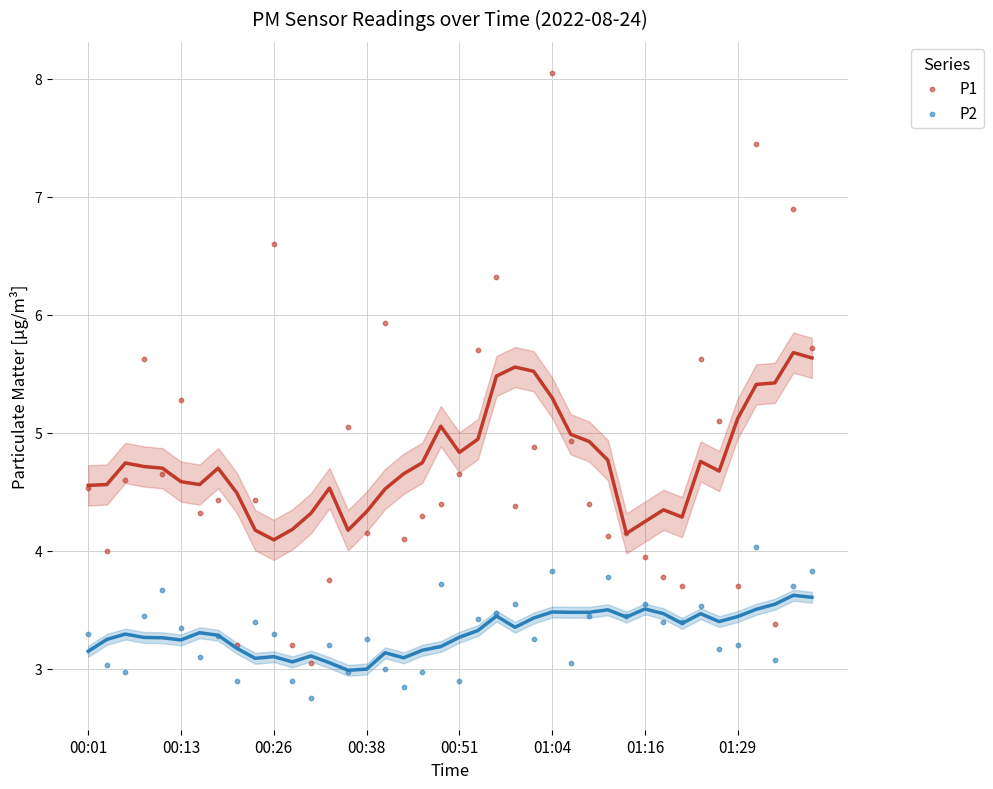

Which series reaches the minimum Y coordinate?

P2